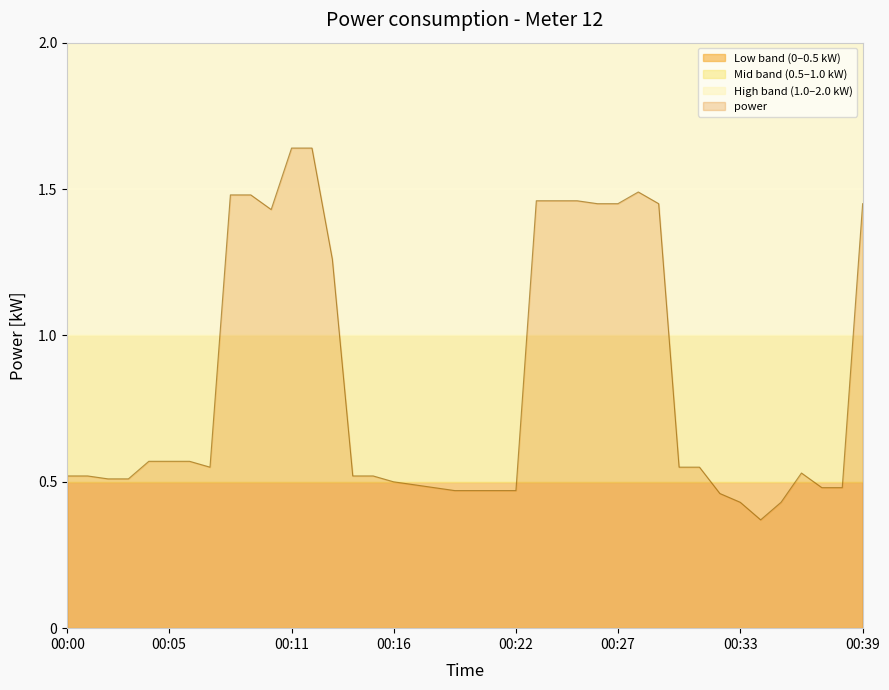

The chart shows a value of 0.1 at 00:22. True or false?

False